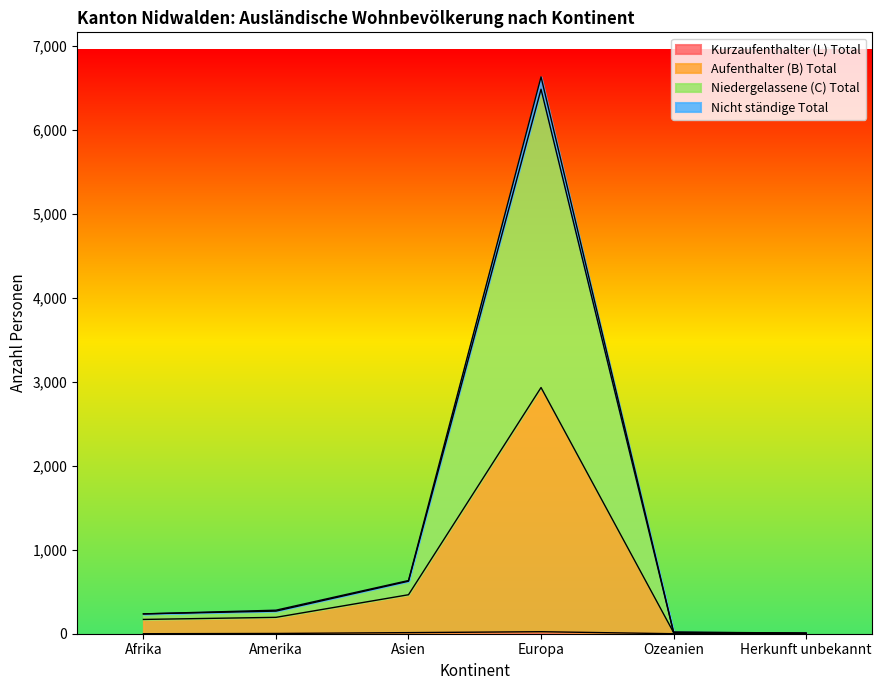

True or false: Aufenthalter (B) Total and Nicht ständige Total cross at least once.

False